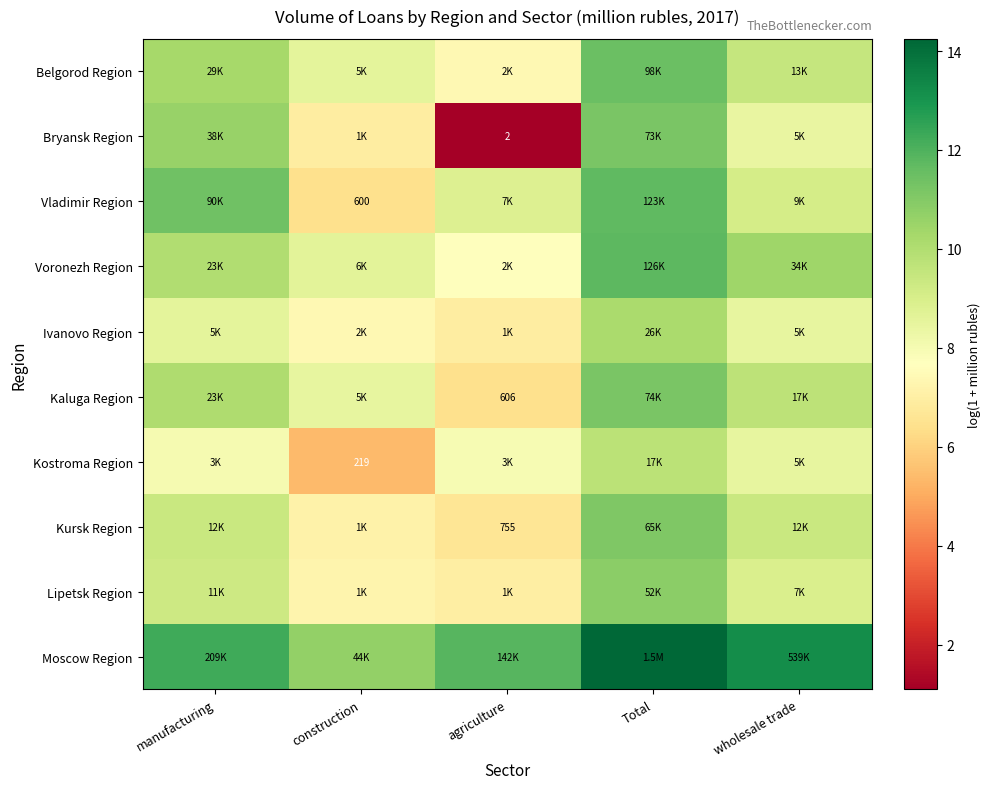

How many data points in Kostroma Region are above 8?

3